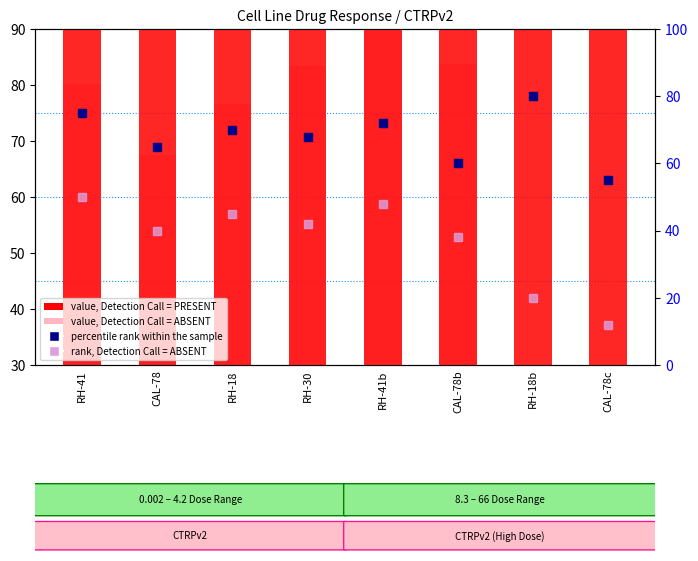

Which series changed the most between CAL-78 and CAL-78b?

value, Detection Call = ABSENT